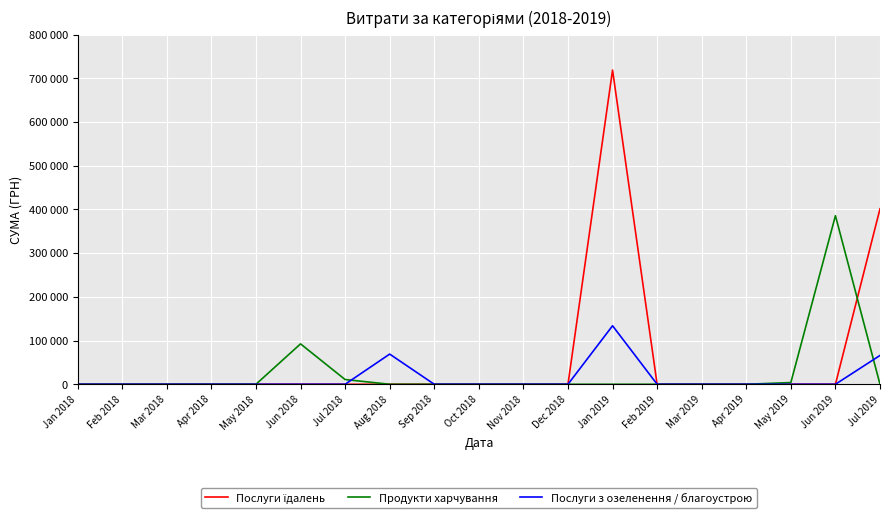

What position from the right is Feb 2018?

18